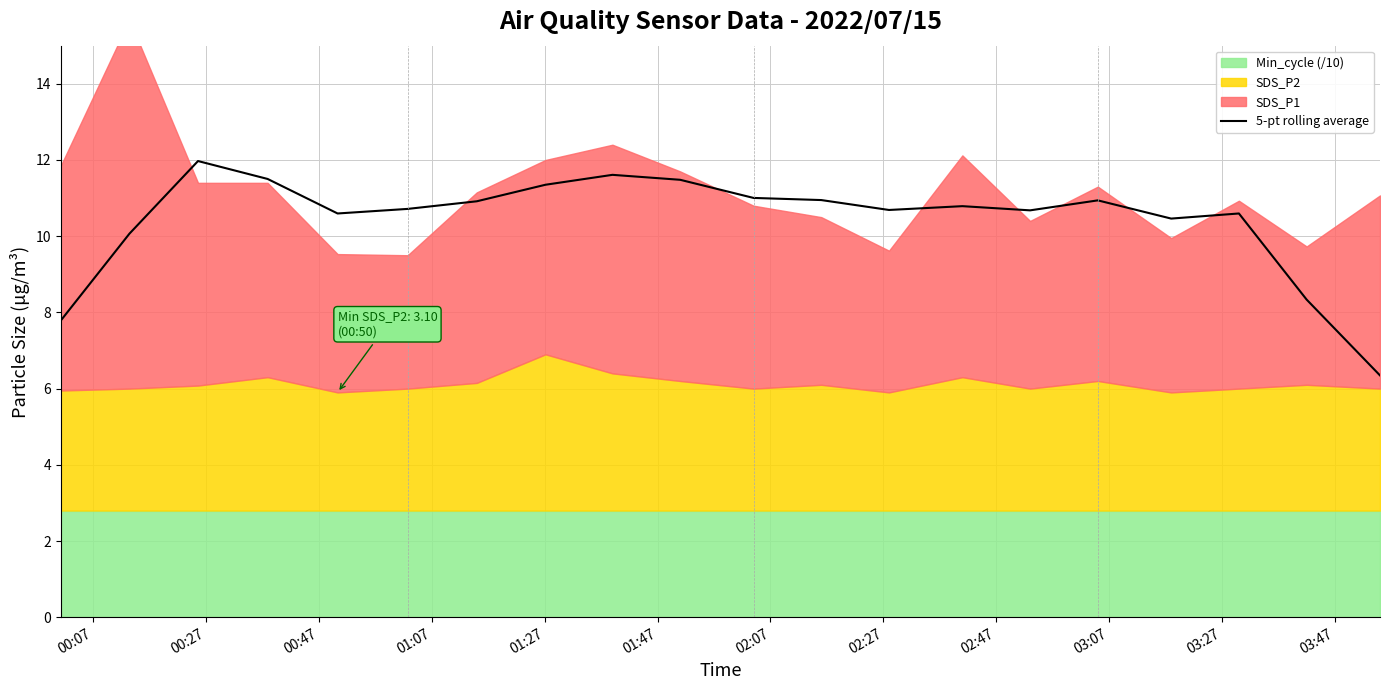

How many values are below 10?

3